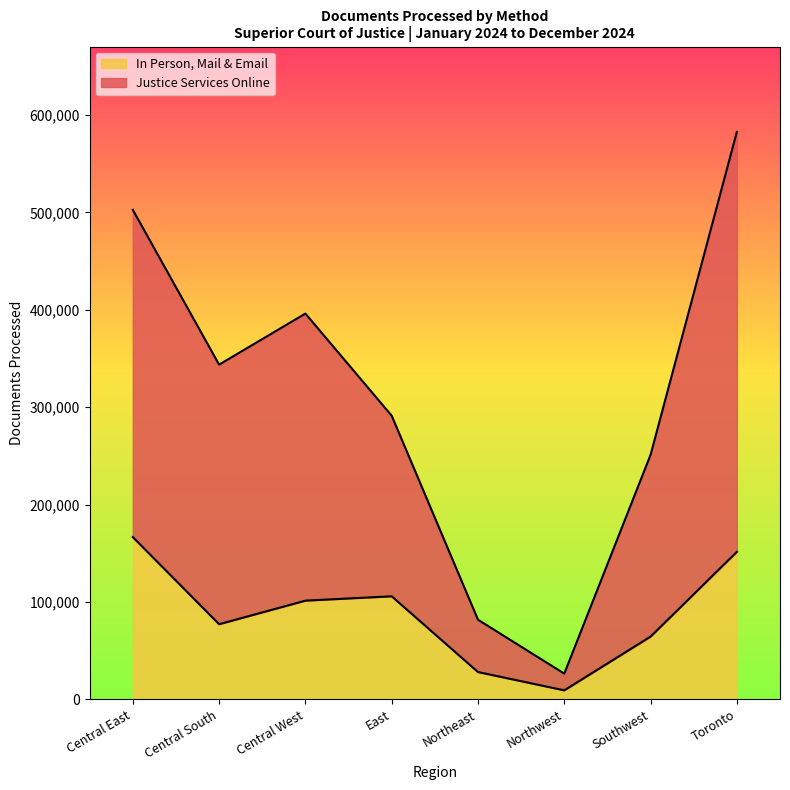

True or false: Justice Services Online has a value of 81072 at Central South.

False